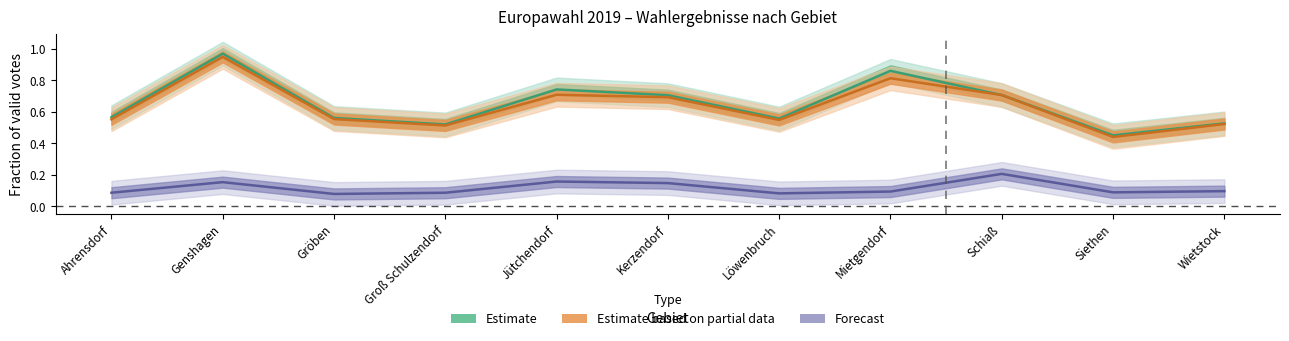

Between Ahrensdorf and Jütchendorf, which is larger?

Jütchendorf